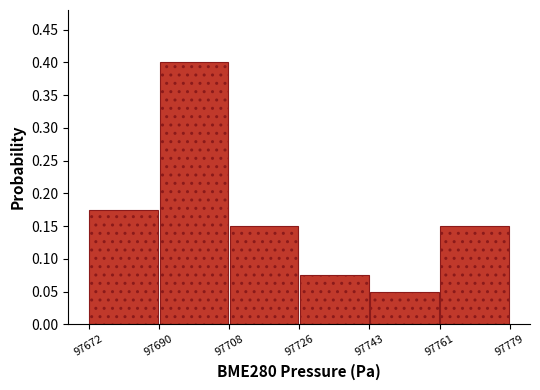

Reading left to right, transcribe this chart: for each bar, give the range it covers on the x-axis and its height. The values are not printed on the chart, so give them approximately, as read against the axis.

97672 to 97690: 0.175
97690 to 97708: 0.400
97708 to 97726: 0.150
97726 to 97743: 0.075
97743 to 97761: 0.050
97761 to 97779: 0.150